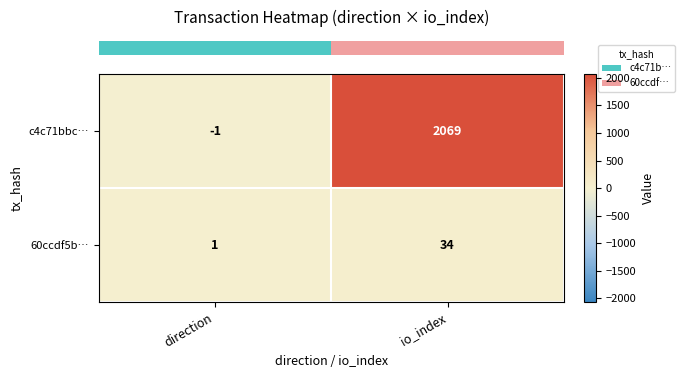

True or false: 60ccdf5b… has a value of 2 at direction.

False